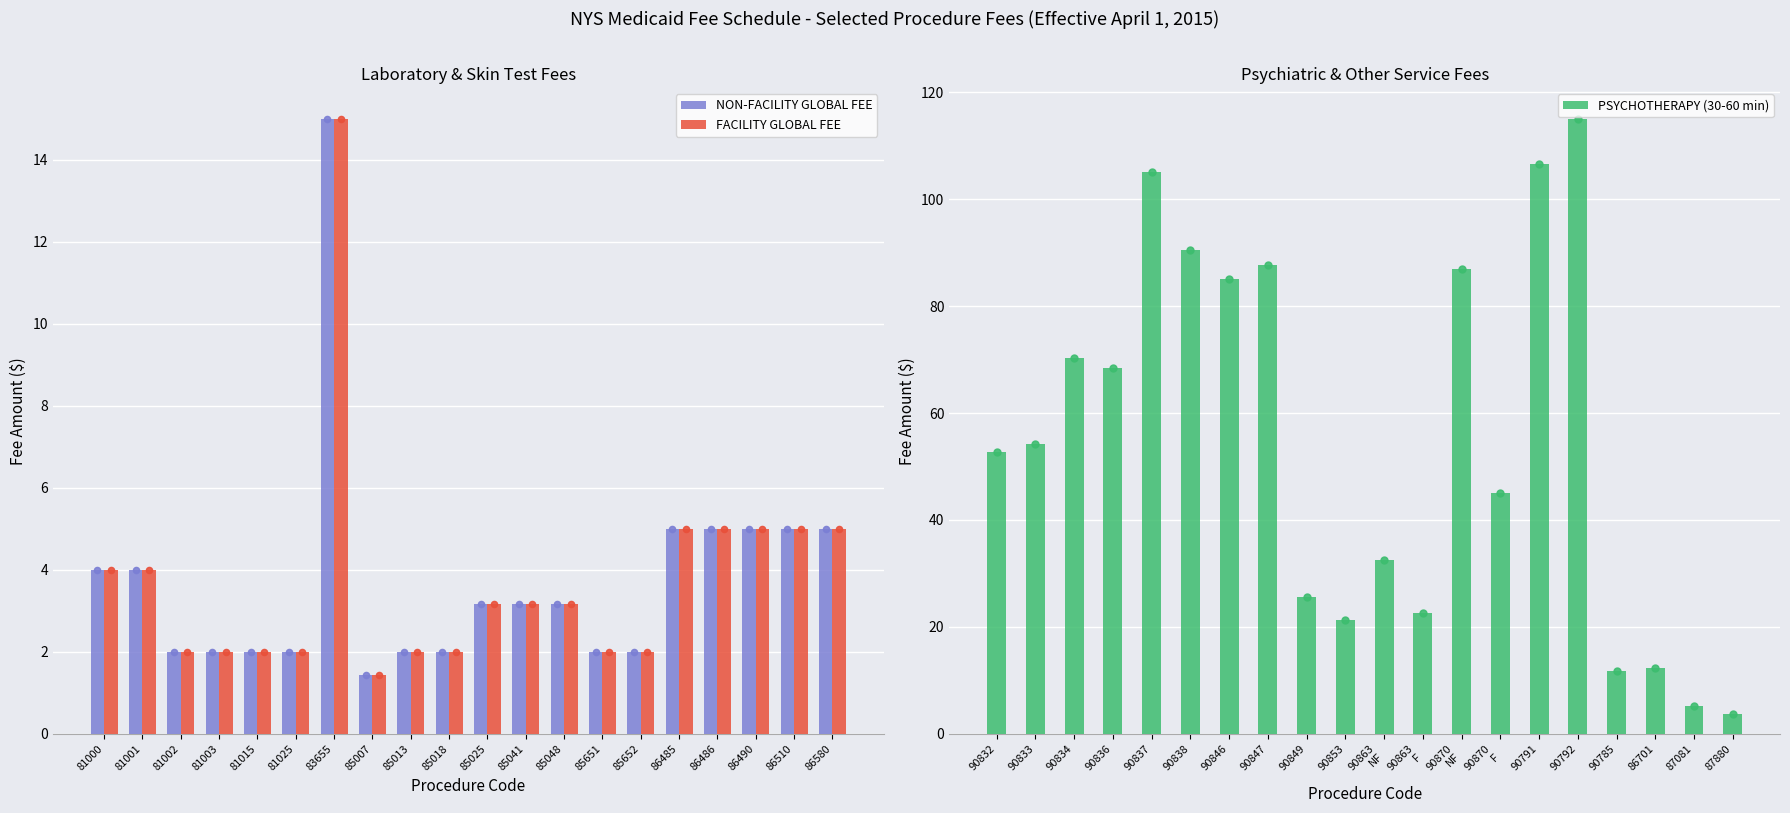

True or false: FACILITY GLOBAL FEE has a value of 5.0 at 86485.

True